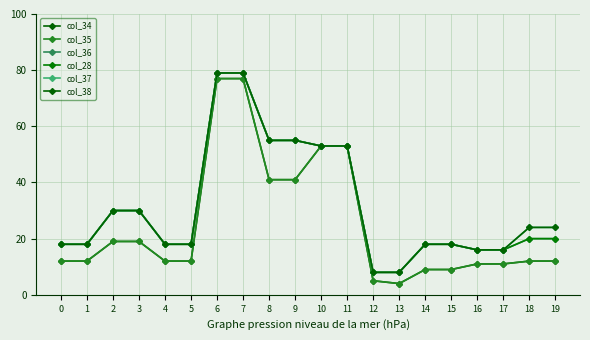

The value of col_35 at 3 is 19. True or false?

True